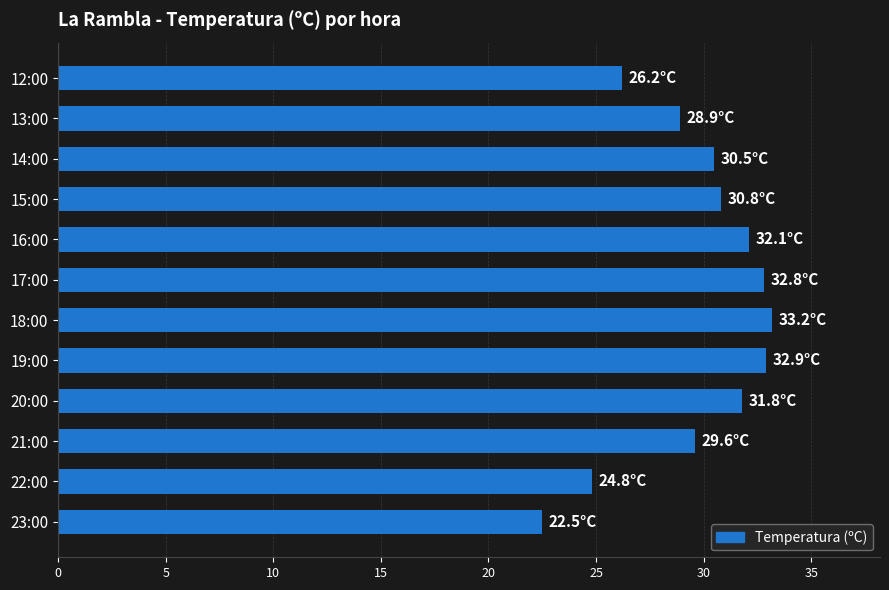

True or false: the data shows 11.1 at 22:00.

False